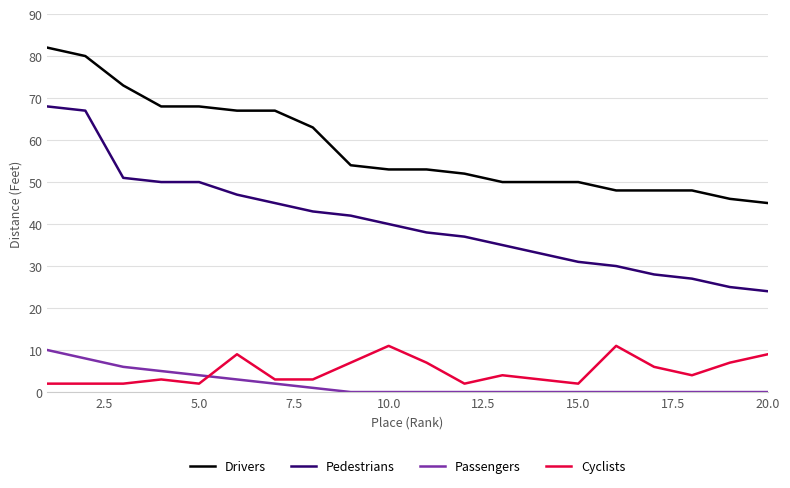

Does the chart display data point markers on the line(s)?

No